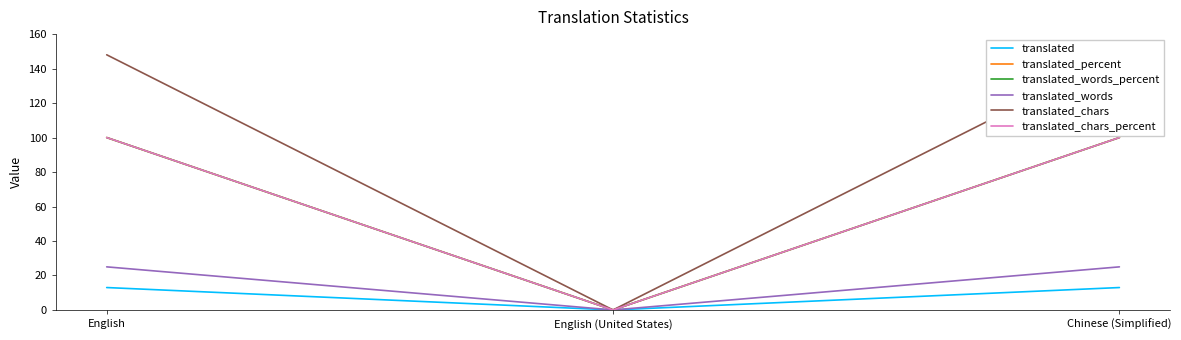

The value of translated_percent at Chinese (Simplified) is 100. True or false?

True